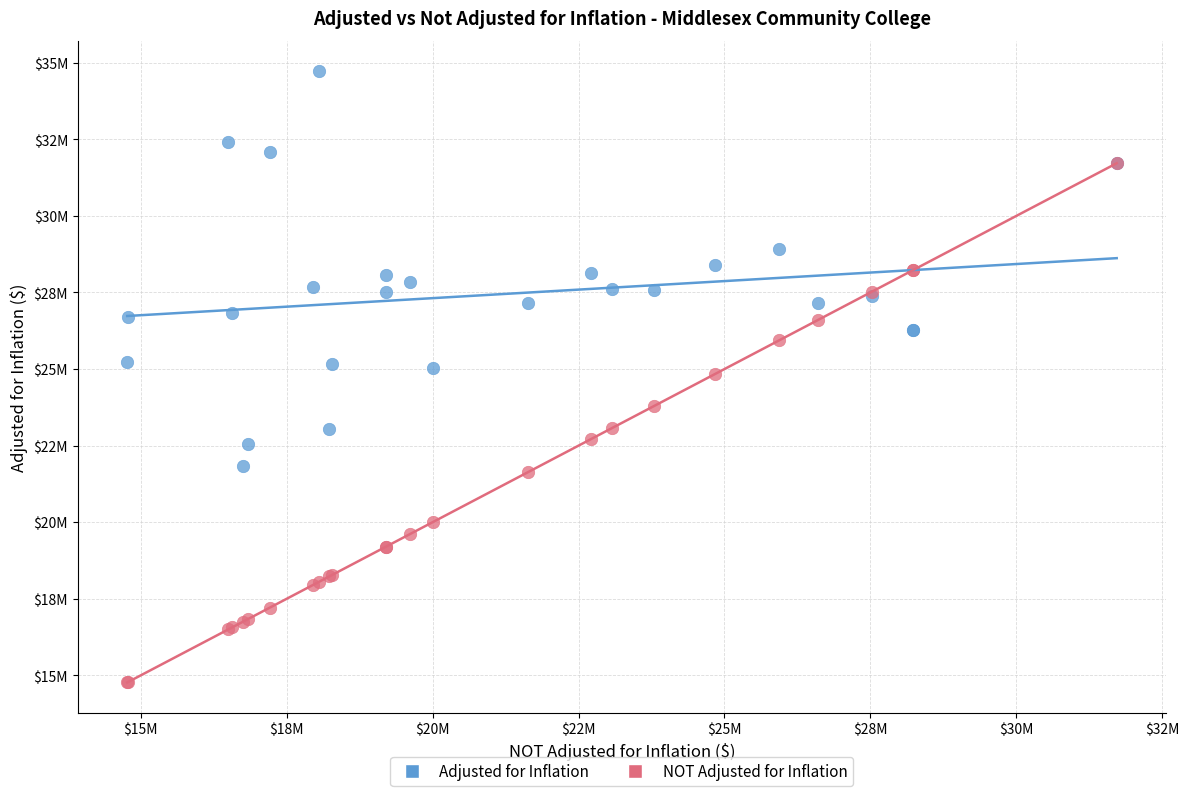

What are all the series names shown in the legend?

Adjusted for Inflation, NOT Adjusted for Inflation